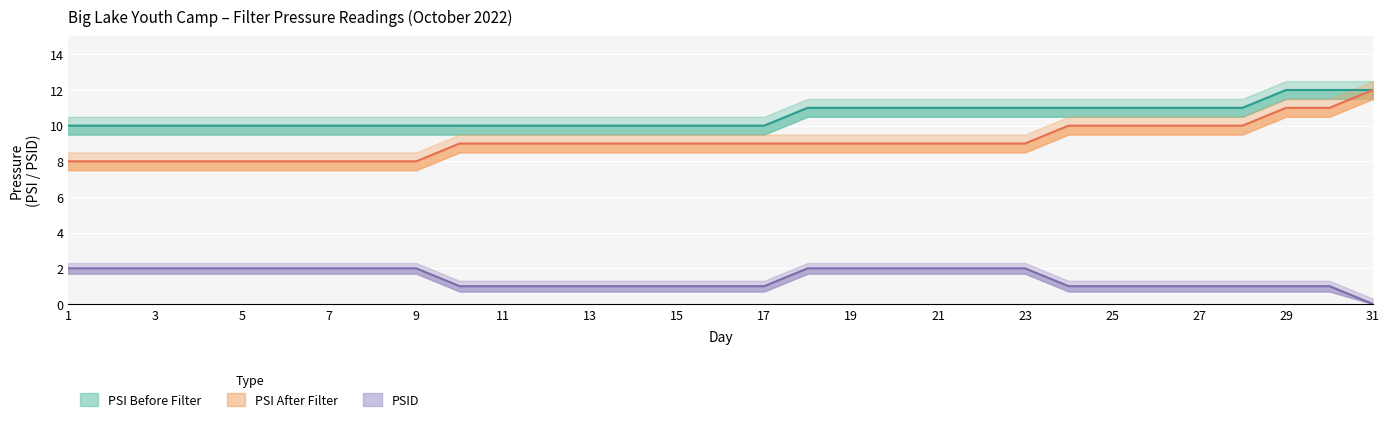

True or false: PSI Before Filter and PSI After Filter intersect in this chart.

False